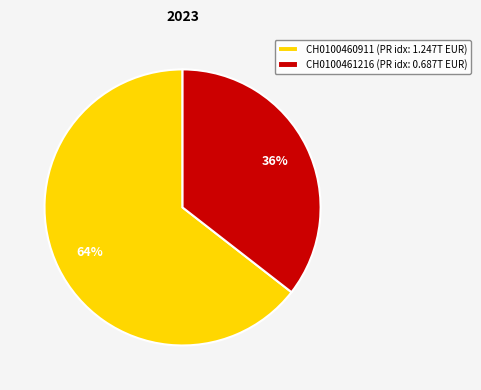

To the nearest percent, what percentage of the pie is CH0100460911?

64%